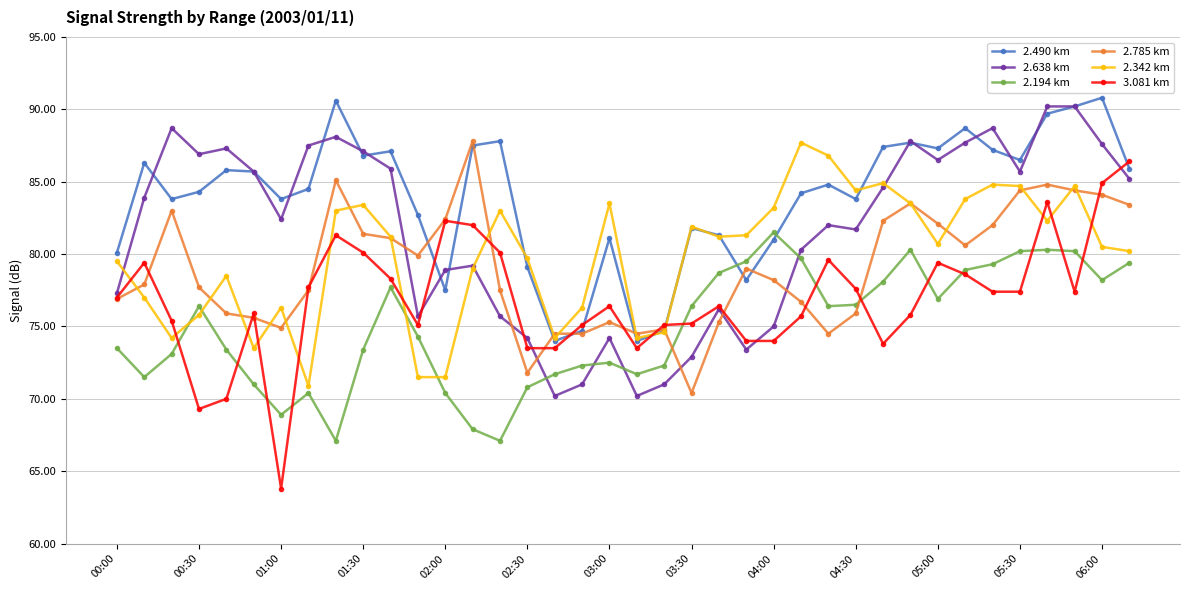

What is the value of the 2.785 km point at the 33rd from the left?

82.0